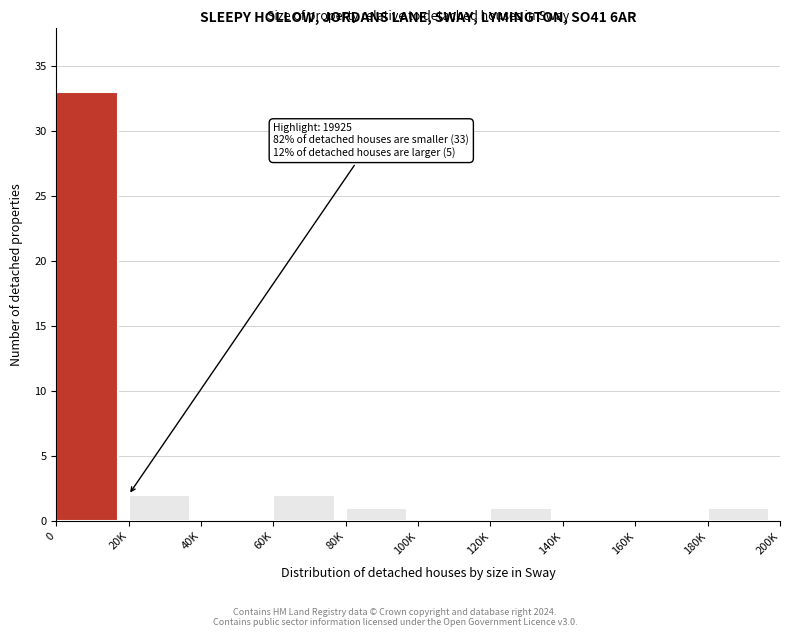

Reading left to right, transcribe all the data shown in this chart.

0=33	20K=2	40K=0	60K=2	80K=1	100K=0	120K=1	140K=0	160K=0	180K=1